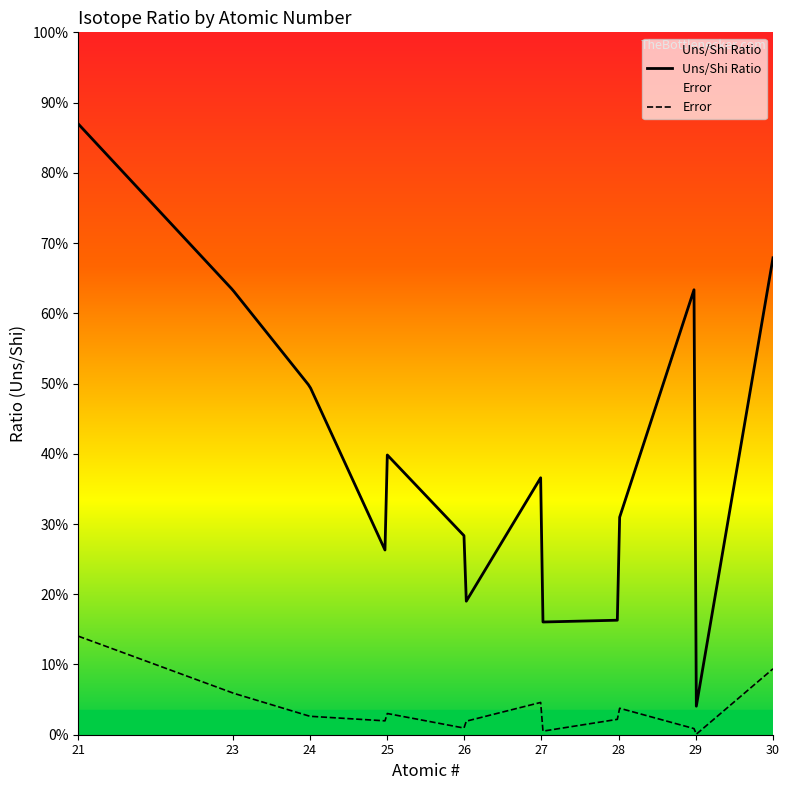

Is it true that Error equals 14.2 at 21?

False